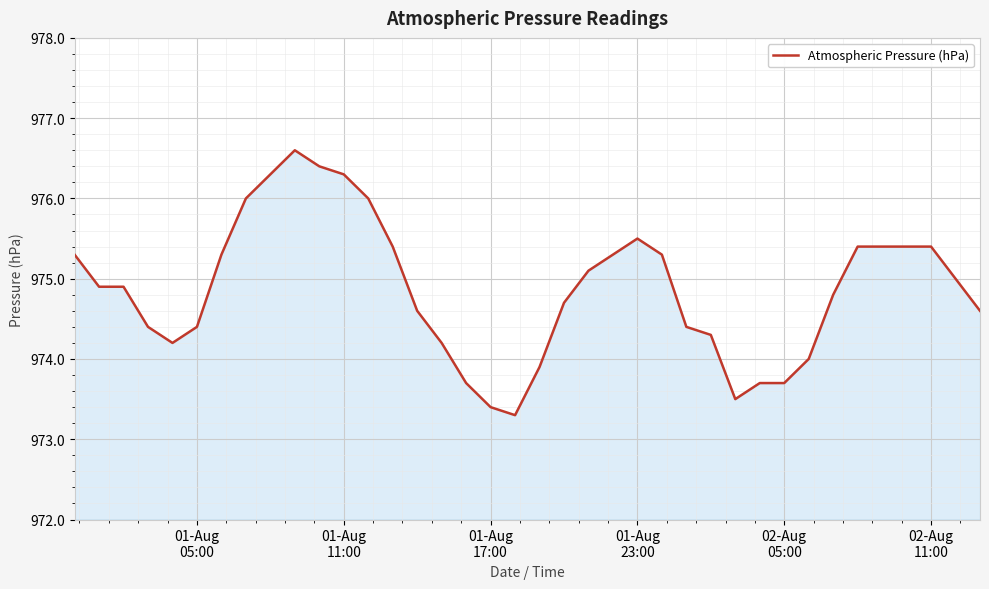

What is the difference between the maximum and minimum values?

3.3